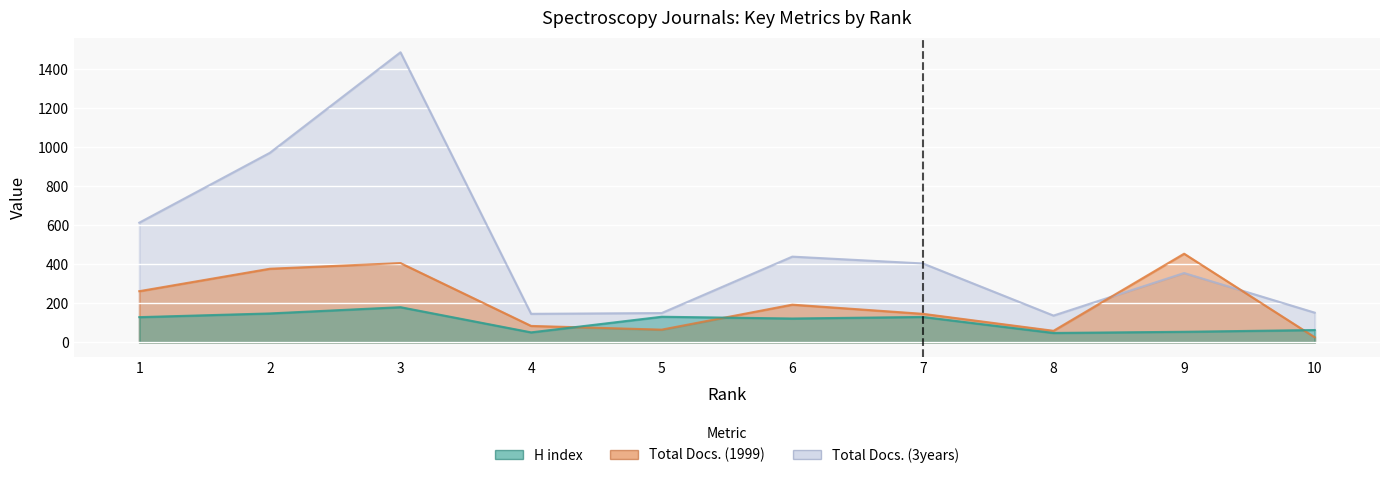

In H index, how many points are higher than both neighbors (excluding endpoints)?

3